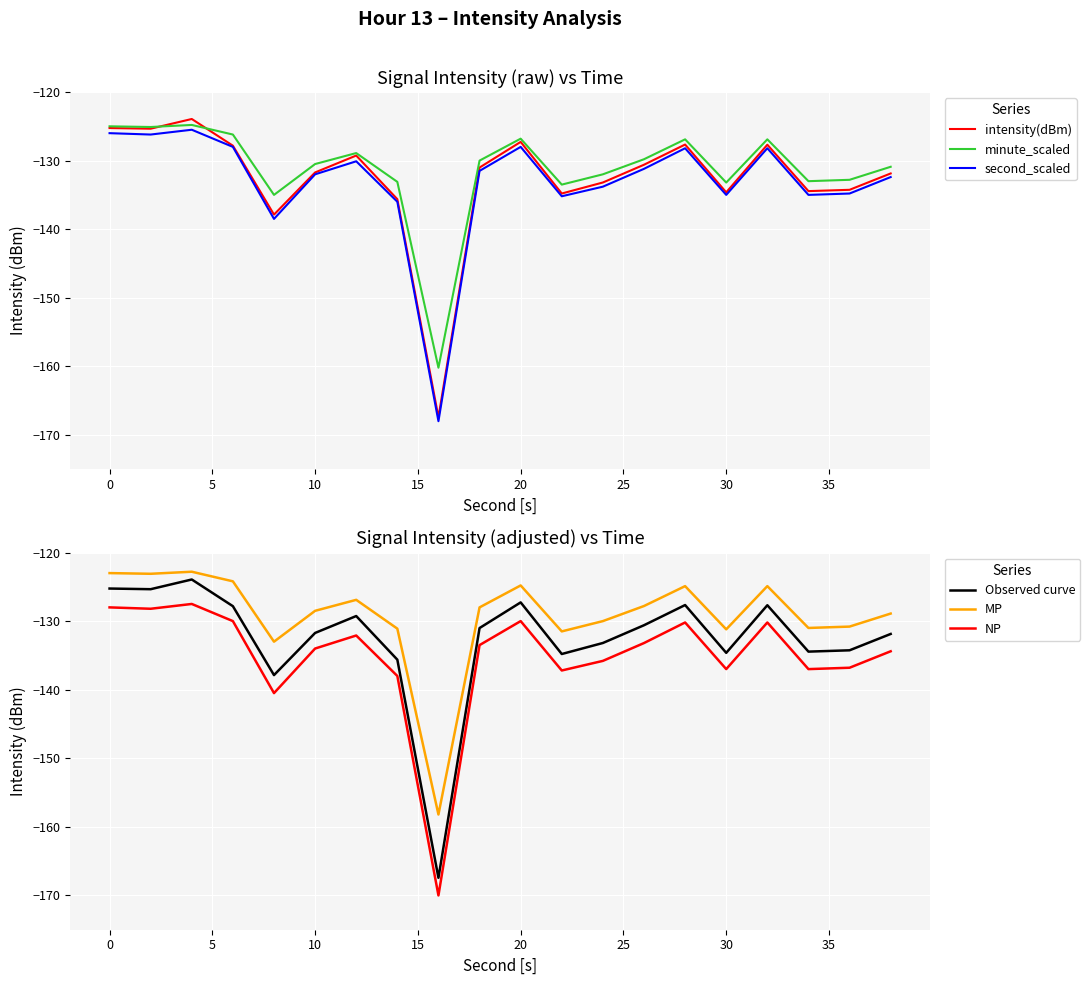

What is the difference between the maximum and minimum values in the intensity(dBm) series?

43.5